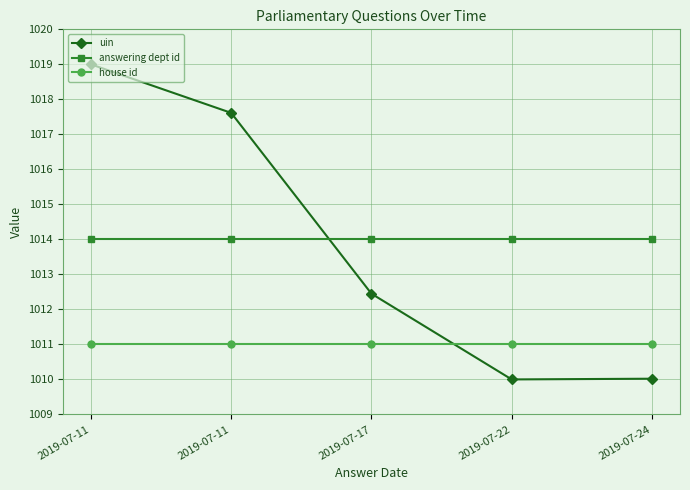

Which series has the widest spread of values?

uin